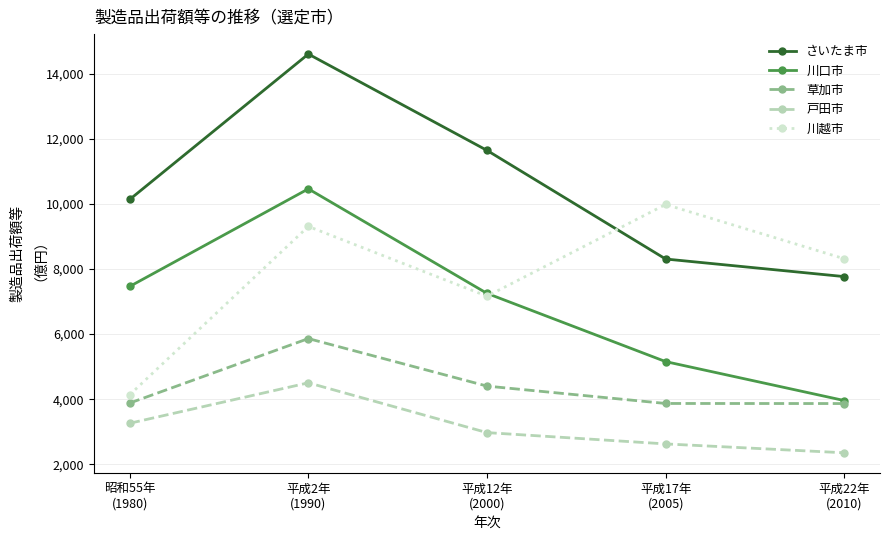

What is the sum of all 川口市 values?

34297.6